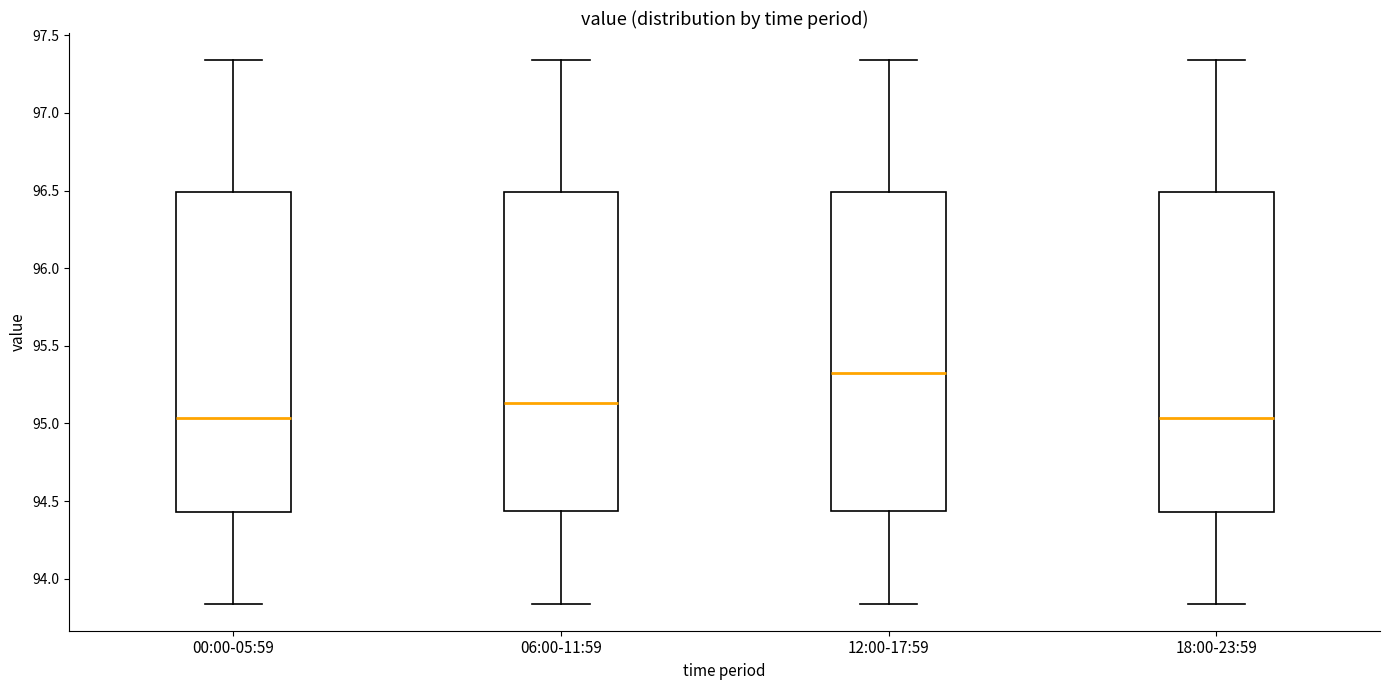

Reading left to right, read every box against the y-axis: the position of its median line, the range the box covers, and the ends of its whiskers. The values are not printed on the chart, so give them approximately, as read against the axis.

00:00-05:59: median 95.05, box 94.45 to 96.50, whiskers 93.85 to 97.35
06:00-11:59: median 95.15, box 94.45 to 96.50, whiskers 93.85 to 97.35
12:00-17:59: median 95.35, box 94.45 to 96.50, whiskers 93.85 to 97.35
18:00-23:59: median 95.05, box 94.45 to 96.50, whiskers 93.85 to 97.35